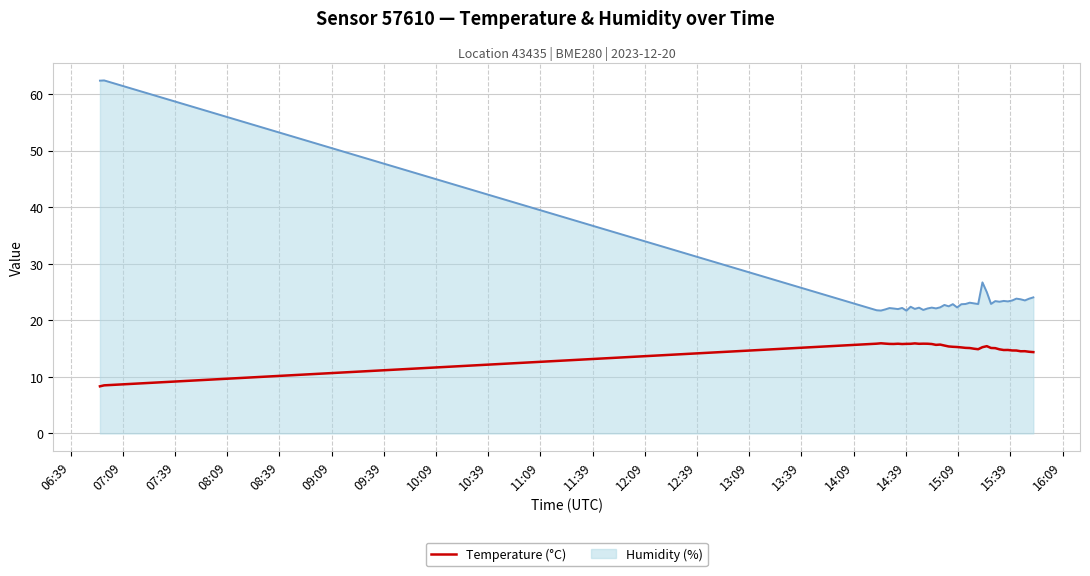

What is the highest value of the Temperature (°C) series?

15.9